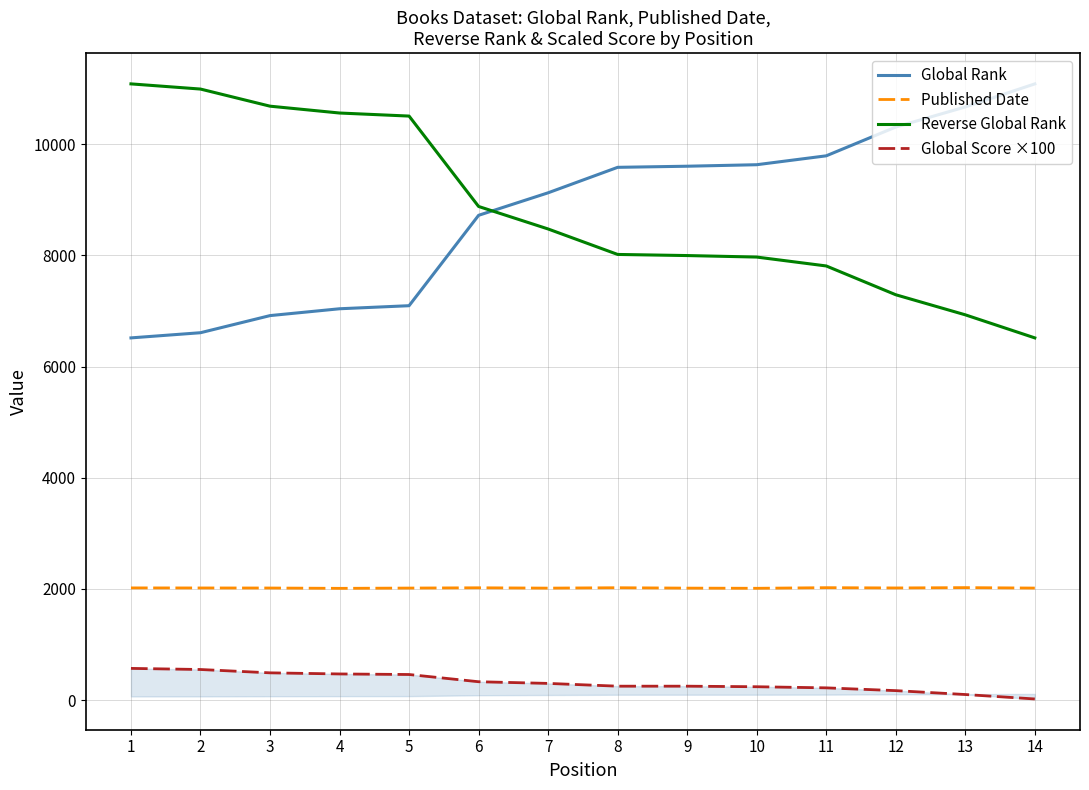

True or false: Published Date and Global Rank intersect in this chart.

False